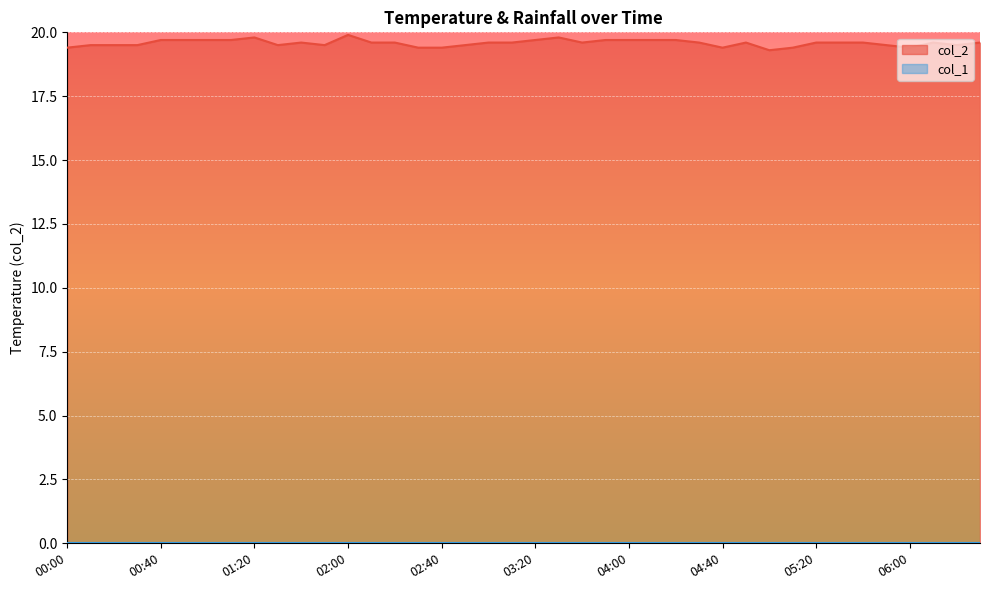

Is it true that the value at 03:20 is 9.5?

False